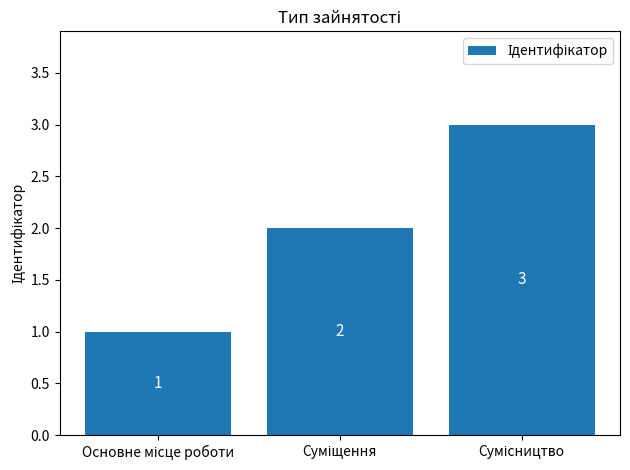

How many values are between 1 and 3?

3